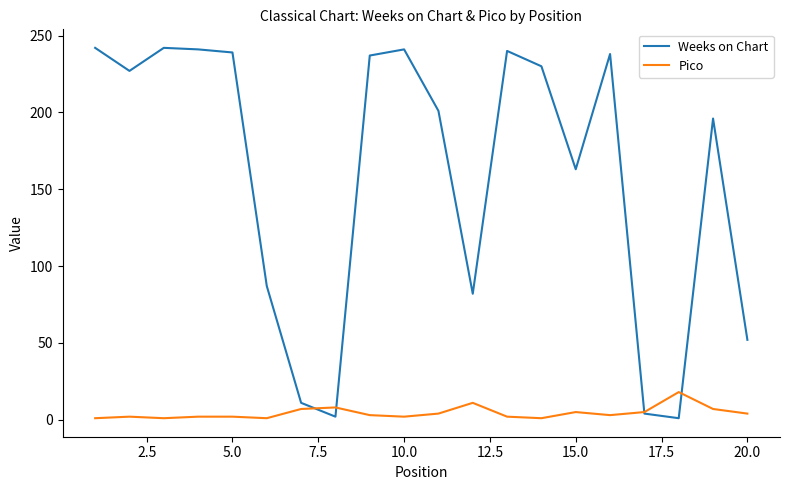

What are all the series names shown in the legend?

Weeks on Chart, Pico